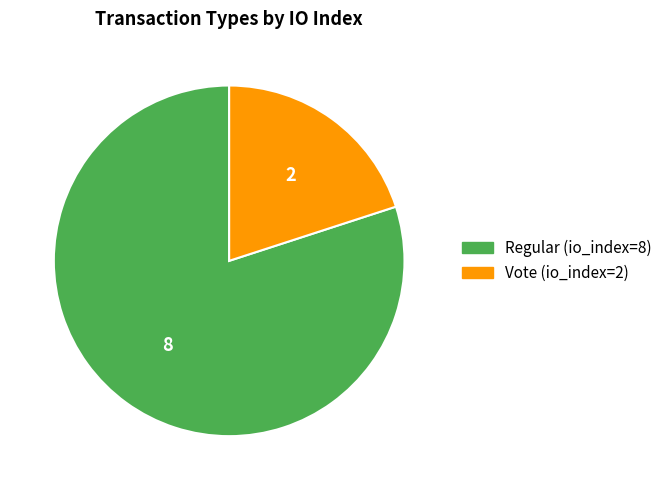

Which category has the smallest portion of the pie?

Vote (io_index=2)